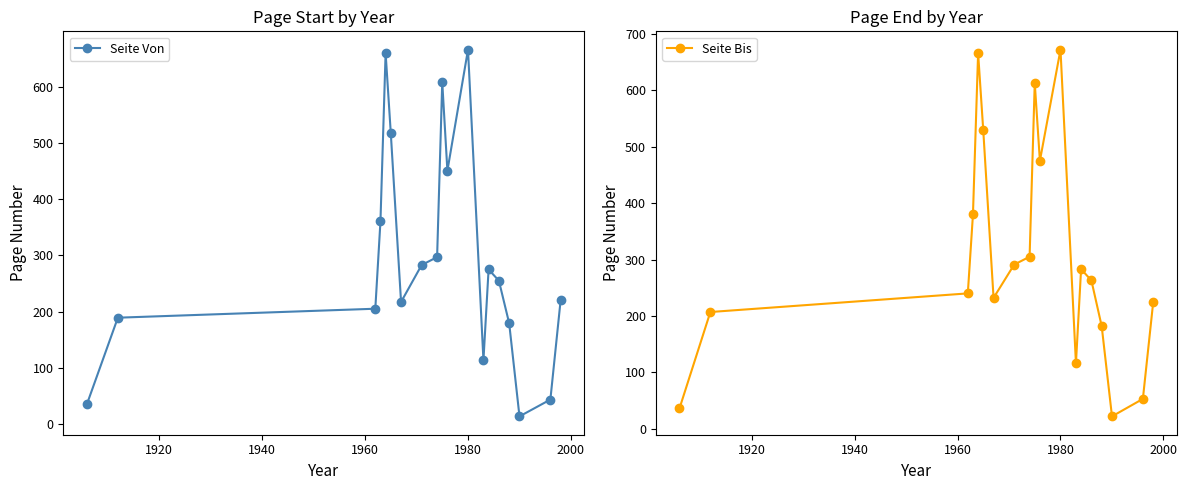

What is the maximum value for Seite Von?

667